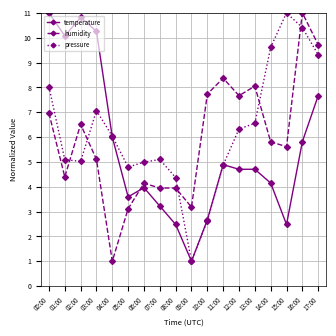

What is the difference between the maximum and second lowest values in the temperature series?

8.5